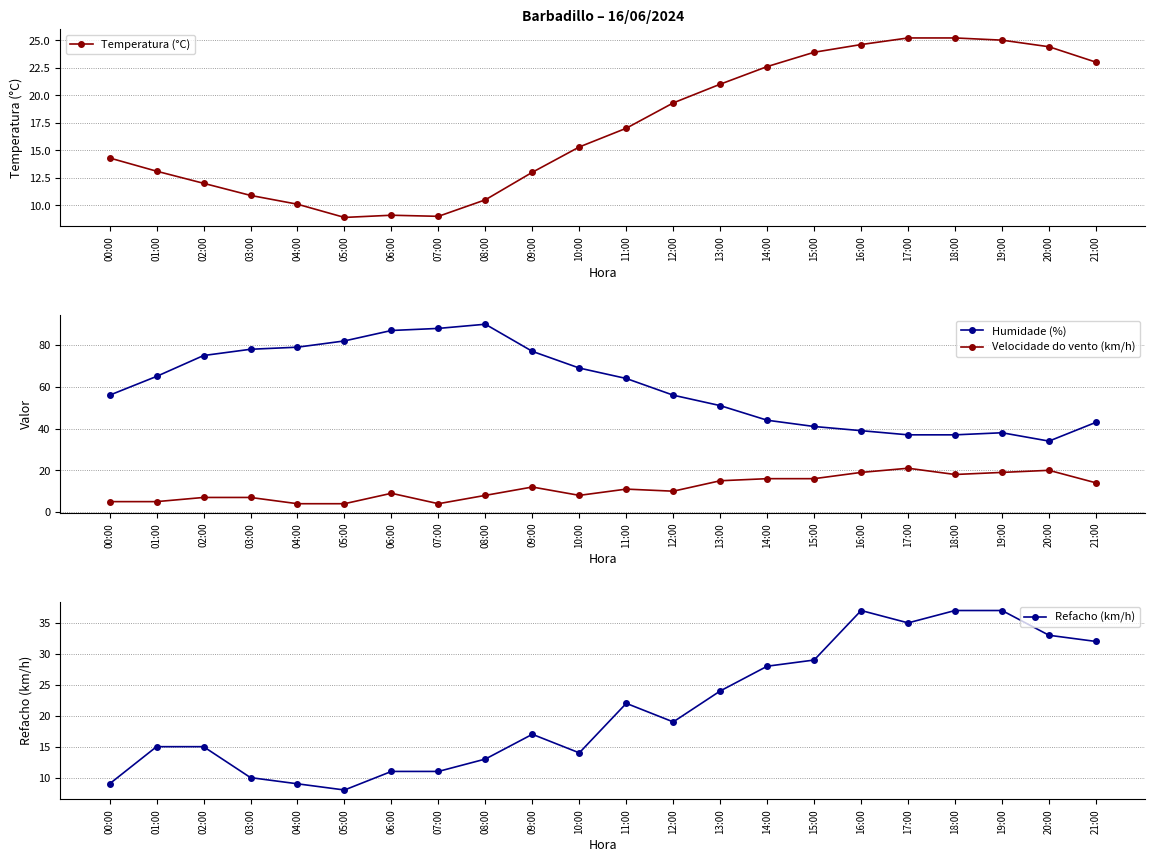

Rank the series by their maximum value, from highest to lowest.

Humidade (%), Refacho (km/h), Temperatura (°C), Velocidade do vento (km/h)